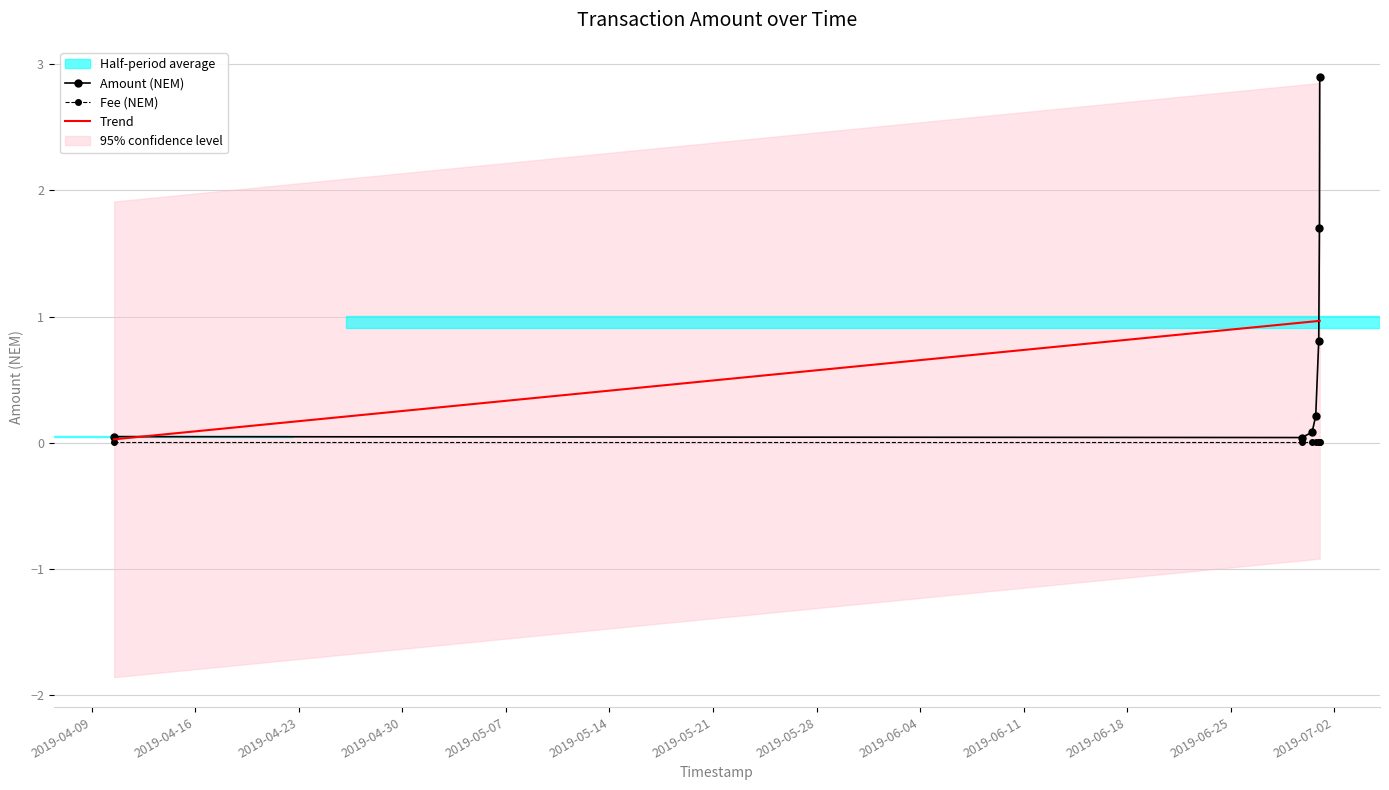

True or false: Fee and Amount intersect in this chart.

False